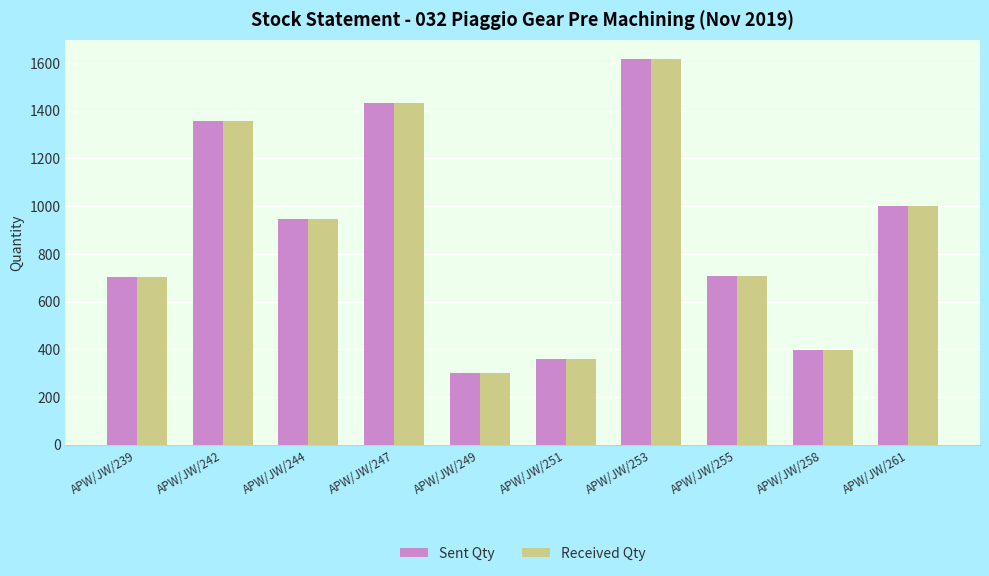

What is the average value of the Sent Qty series?

882